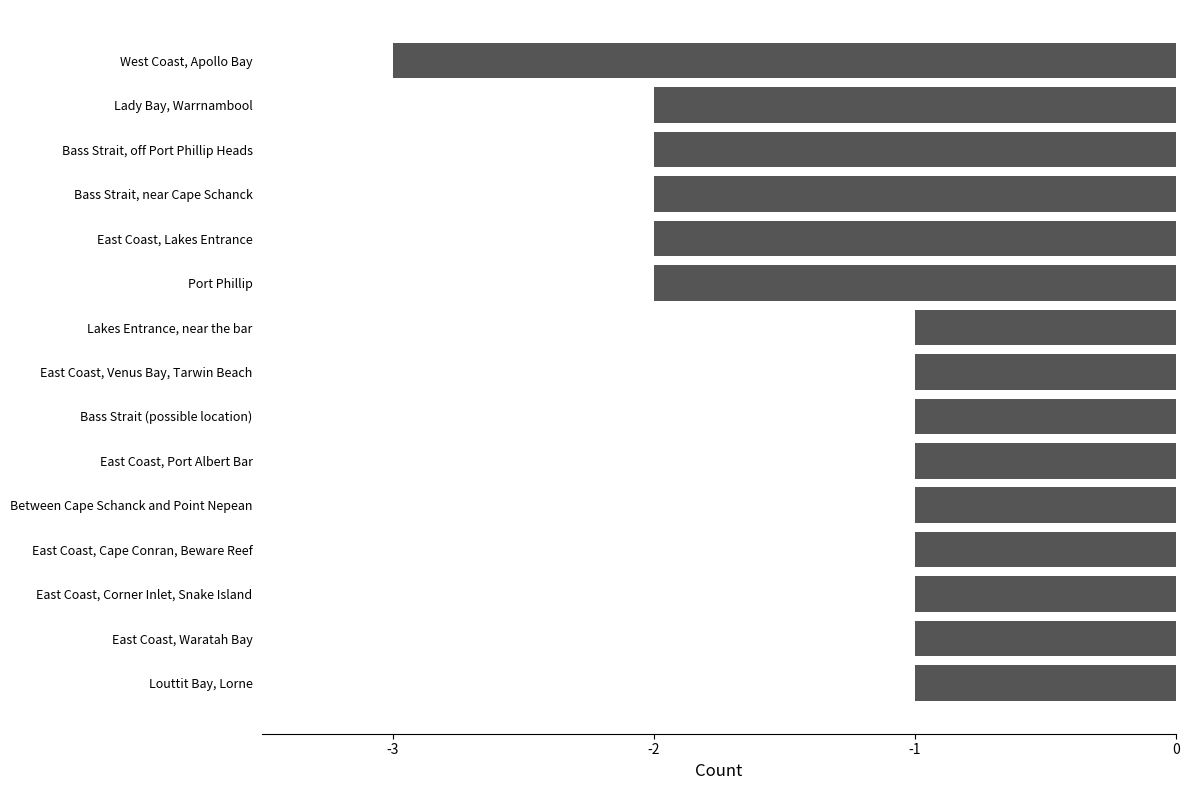

What is the label of the 9th bar from the top?

Bass Strait (possible location)